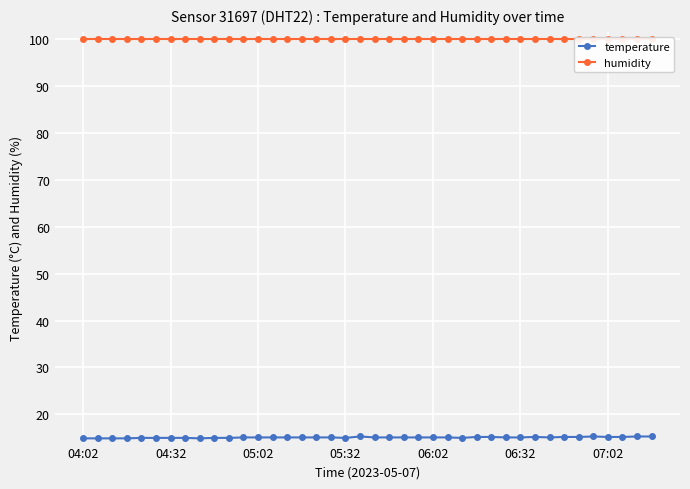

Rank the series by their average value, from lowest to highest.

temperature, humidity